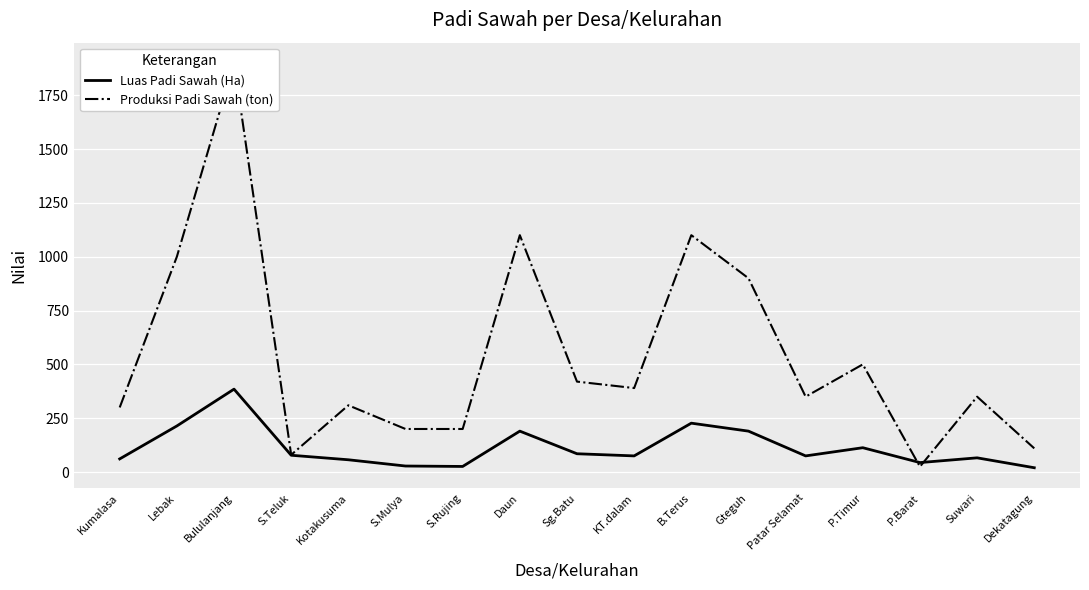

Which series has the largest range (max minus min)?

Produksi Padi Sawah (ton)